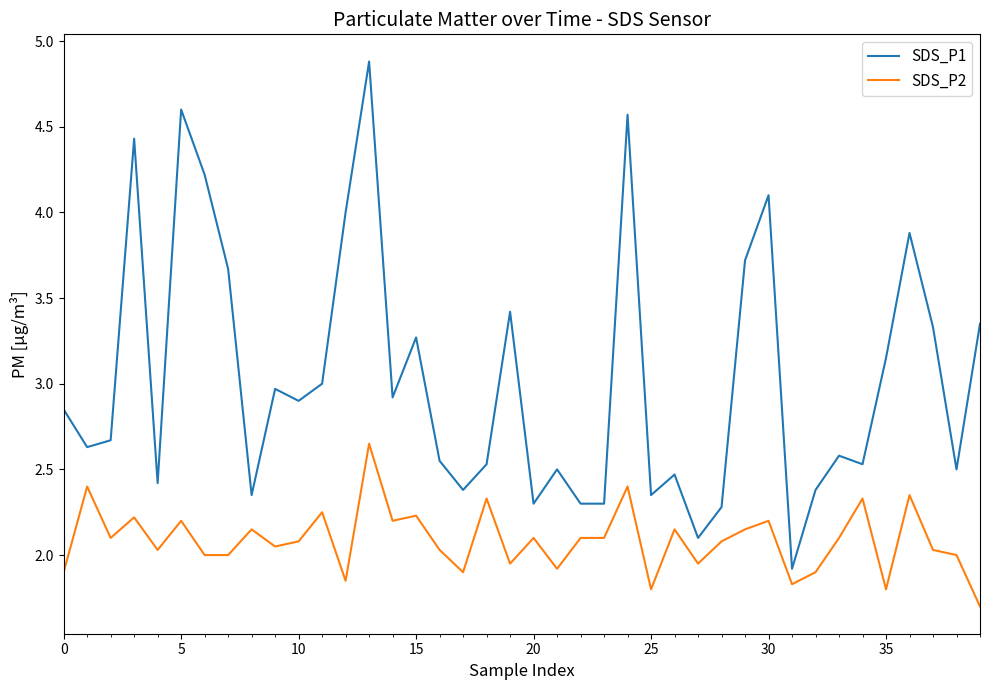

What is the difference between the maximum and minimum values in the SDS_P1 series?

3.0